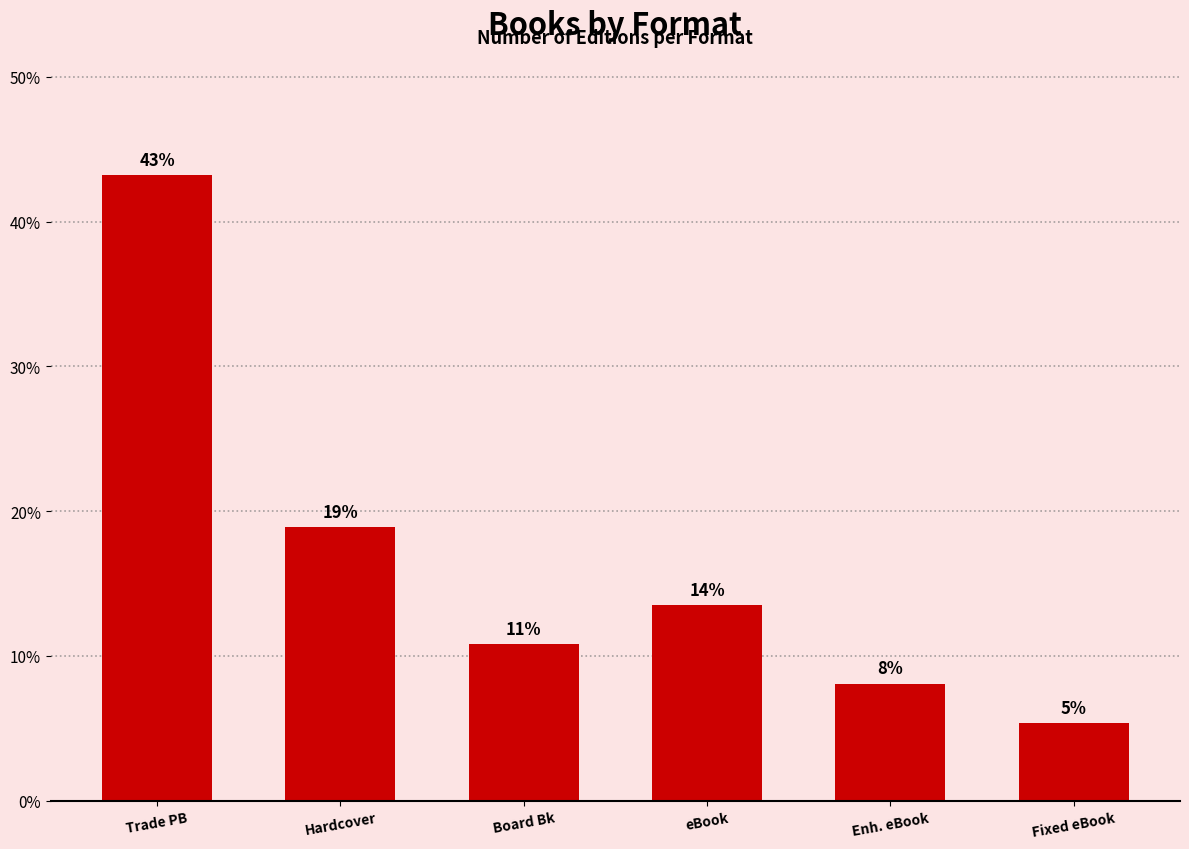

What is the smallest value displayed?

5.4